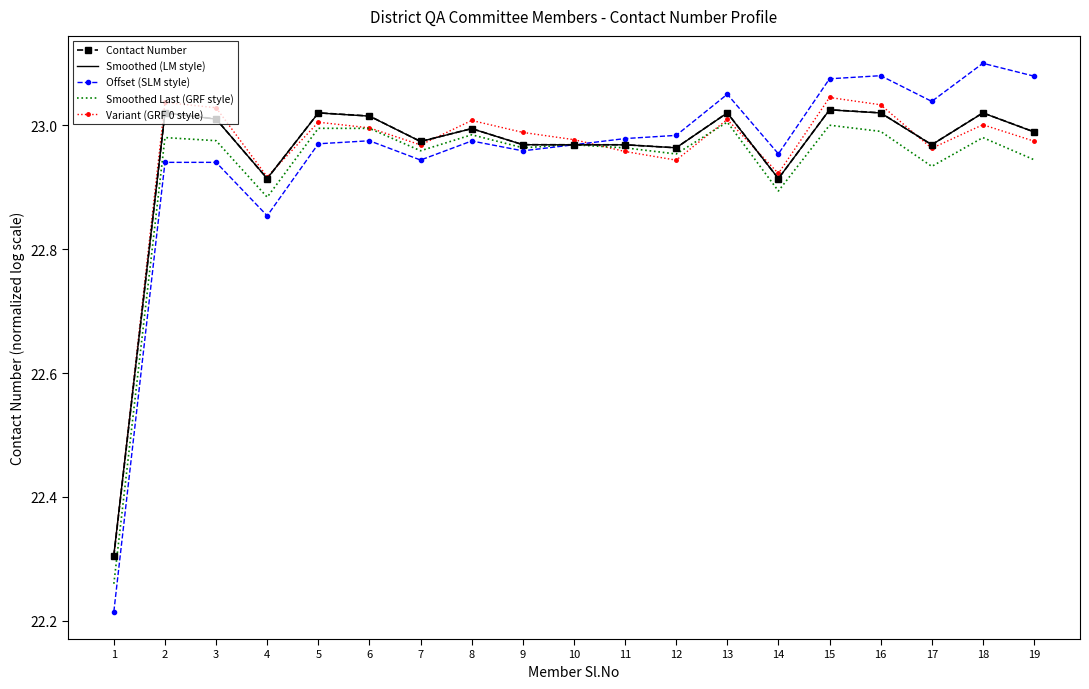

Which label corresponds to the smallest value in the chart?

1